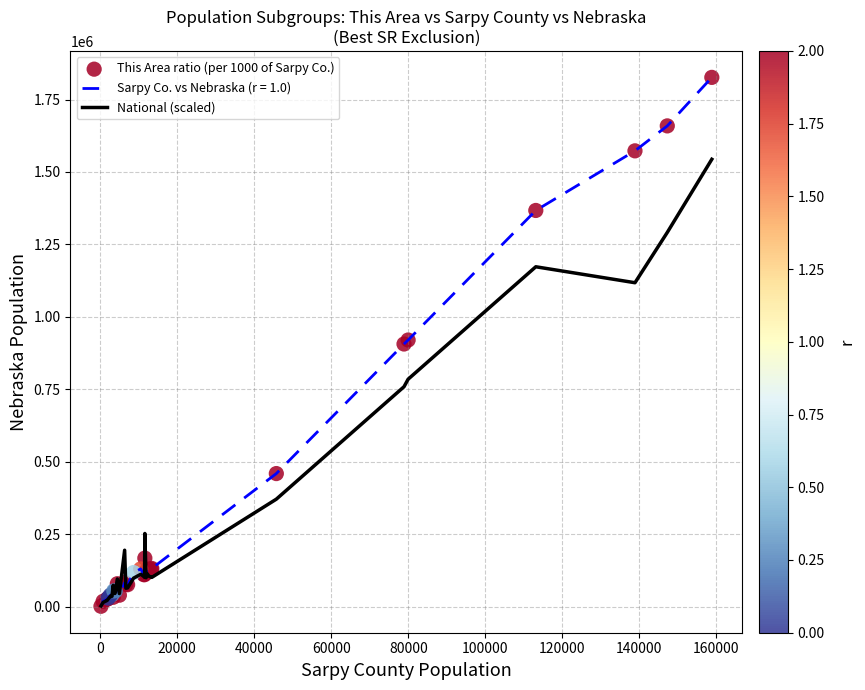

What is the highest value of the Sarpy Co. vs Nebraska (r = 1.0) series?

1826341.0